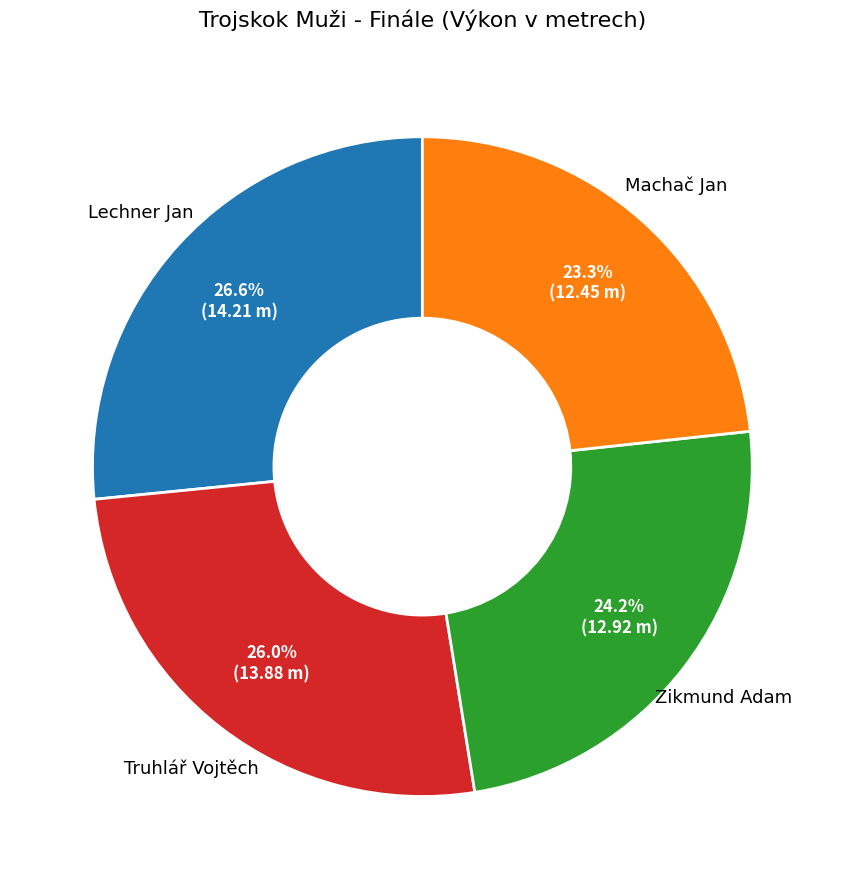

The Machač Jan slice represents 23% of the pie. True or false?

True